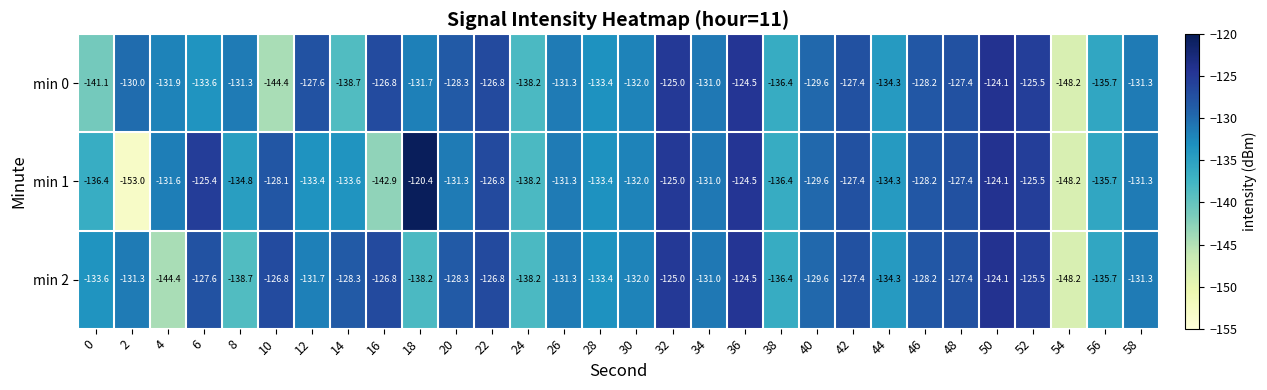

What is the difference between the min 2 values at 22 and 40?

2.8